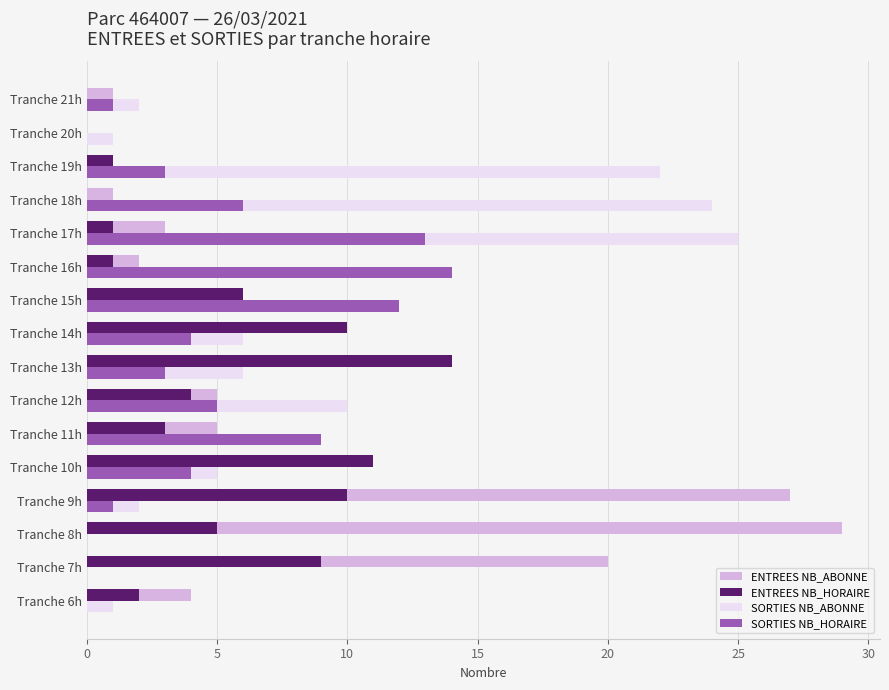

Is the value of ENTREES NB_HORAIRE at Tranche 18h greater than the value of SORTIES NB_HORAIRE at Tranche 18h?

No